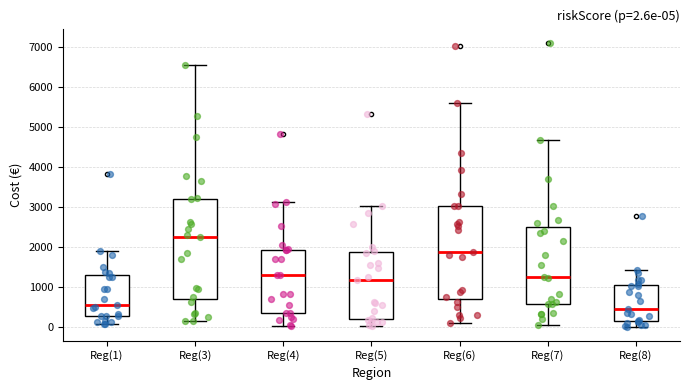

Which box's median line is the highest?

Reg(3)